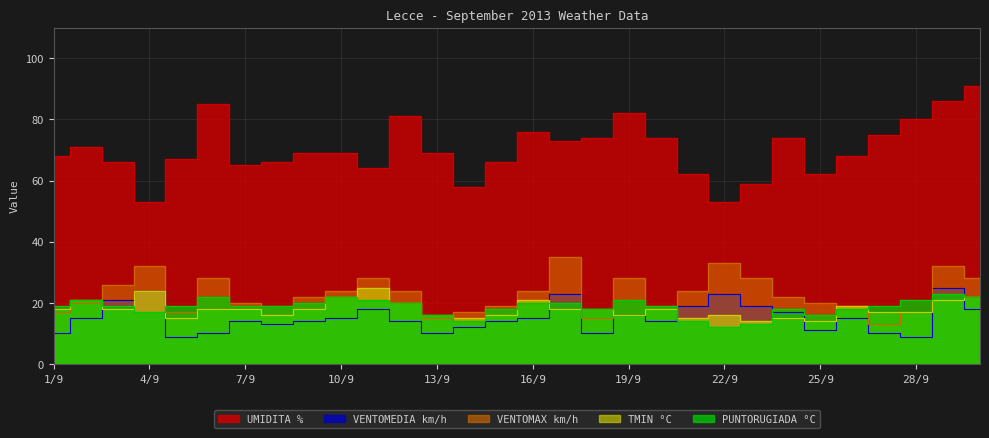

Where is the first local maximum for UMIDITA %?

2/9